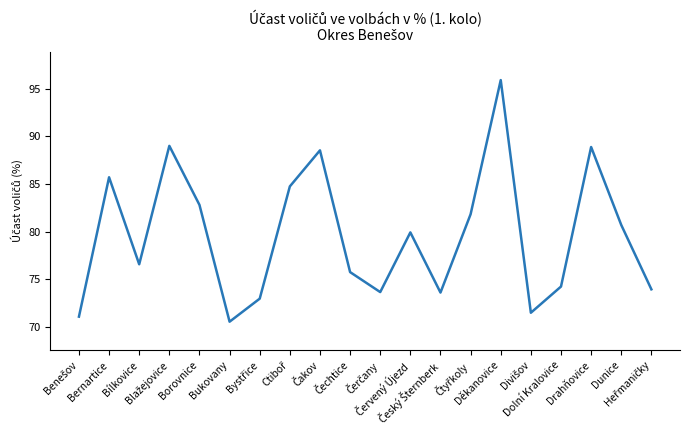

What is the greatest value displayed?

95.9